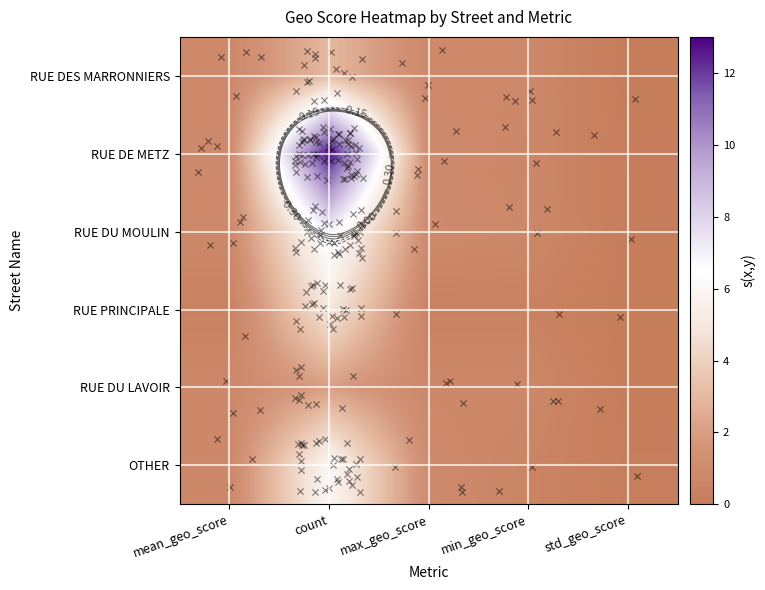

Which series has the largest range (max minus min)?

RUE DE METZ